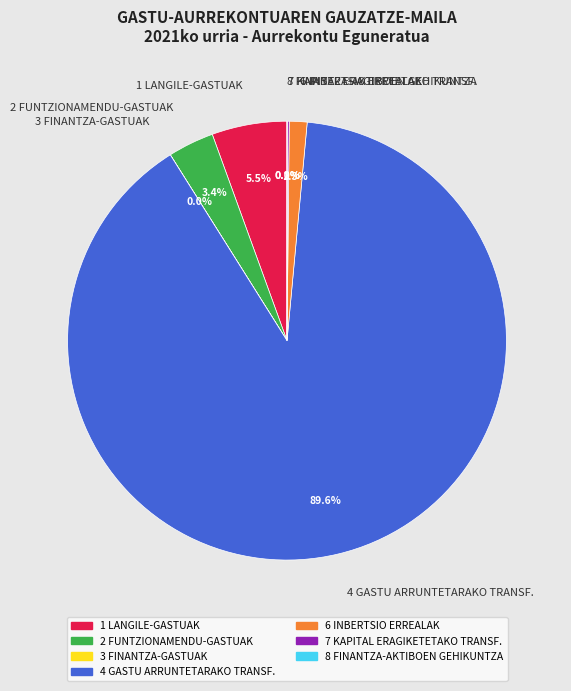

Combined, do 1 LANGILE-GASTUAK and 4 GASTU ARRUNTETARAKO TRANSF. account for over 50%?

Yes